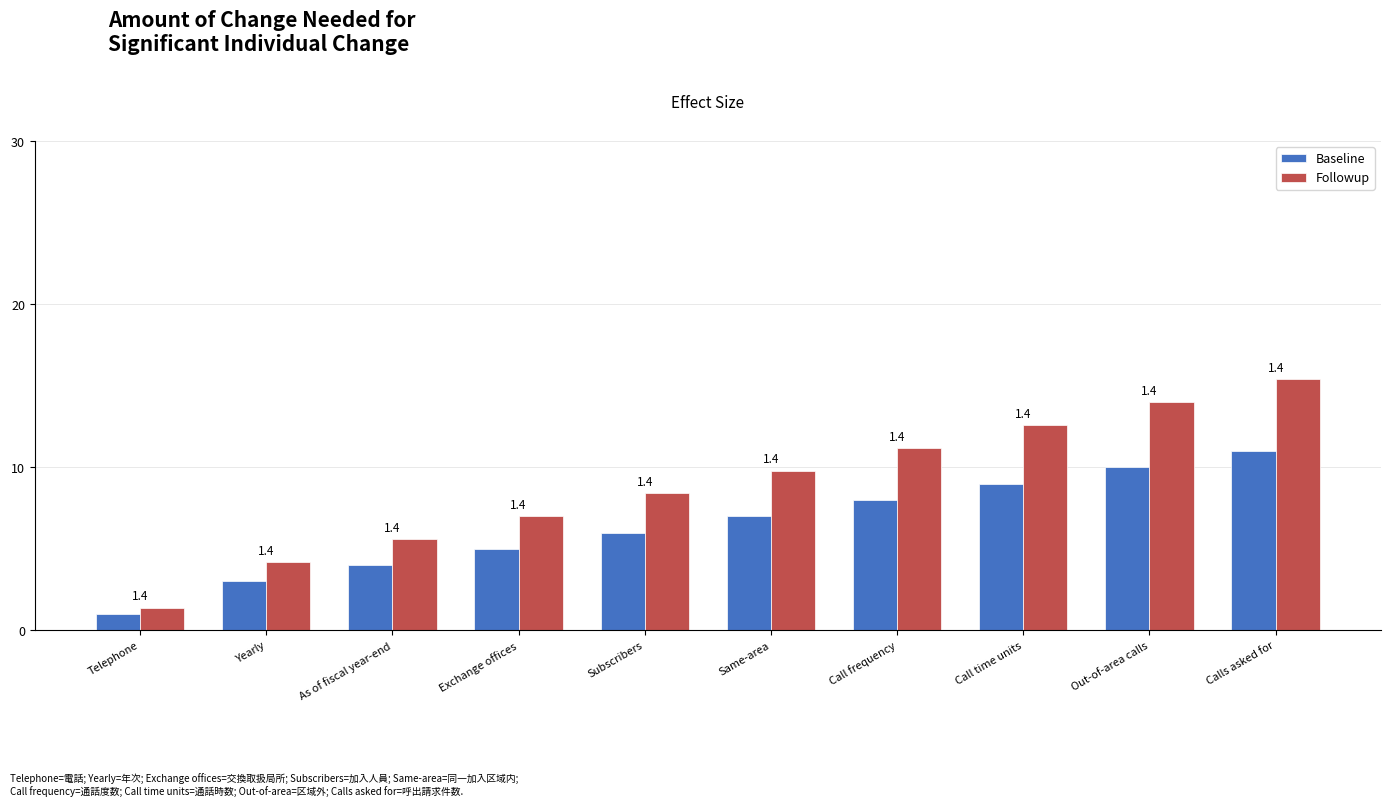

What is the difference between the maximum and minimum values in the Baseline series?

10.0